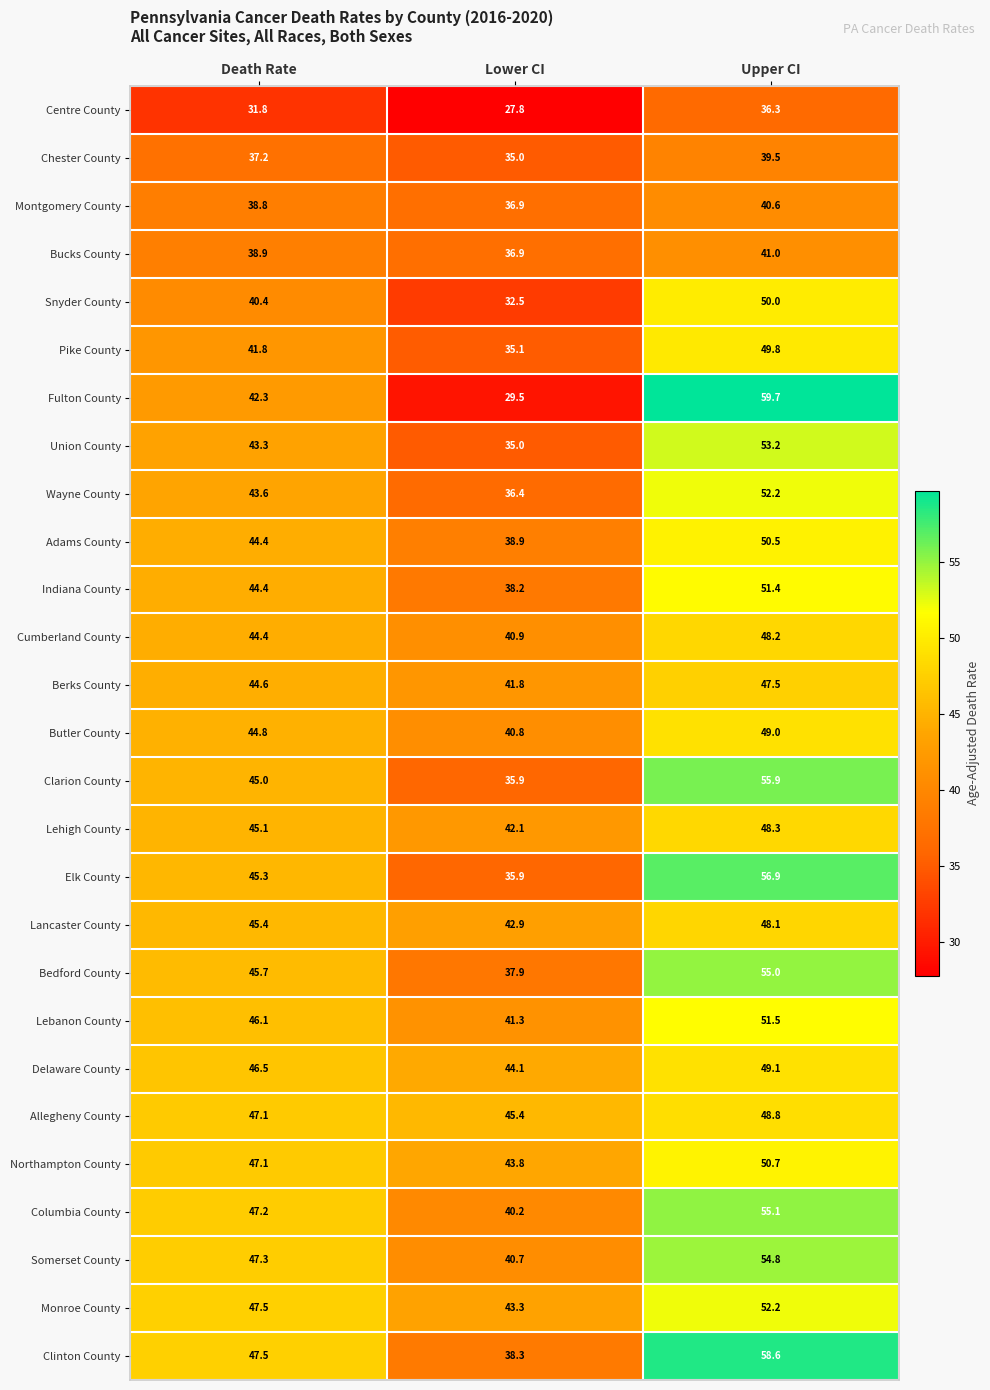

True or false: Pike County has a value of 35.1 at Lower CI.

True